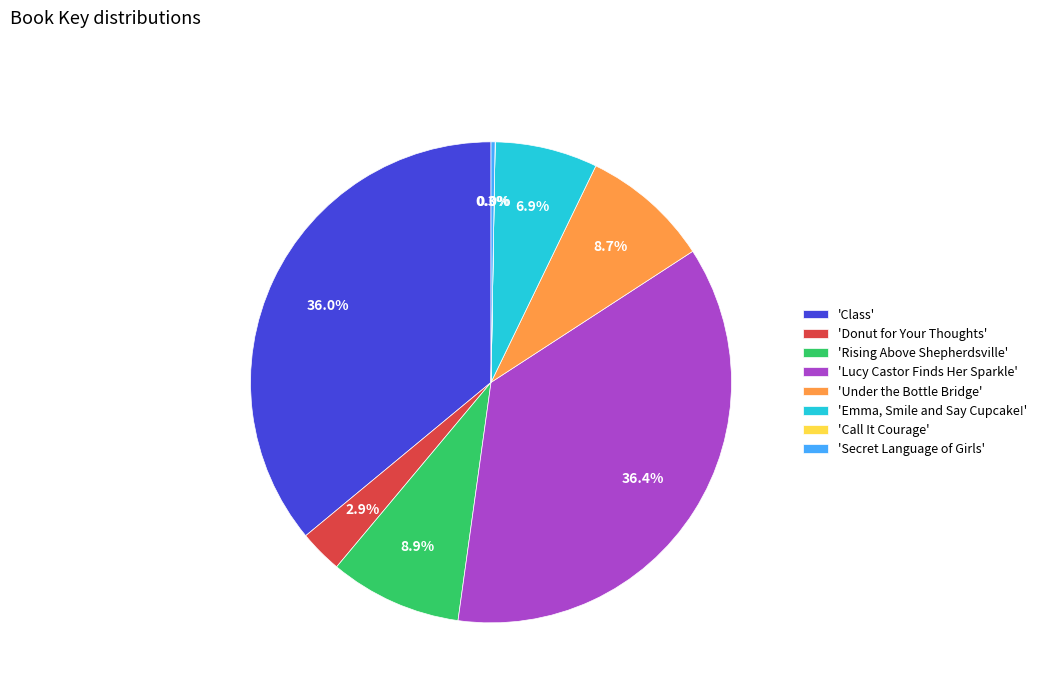

What is the ratio of the value at 'Rising Above Shepherdsville' to the value at 'Under the Bottle Bridge'?

1.0